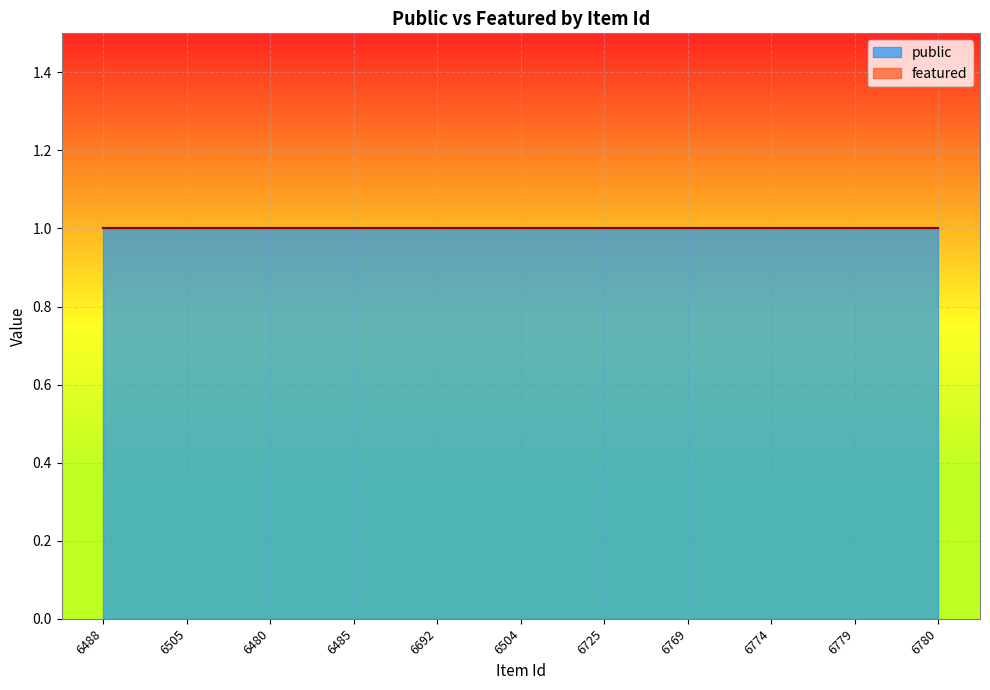

What is the value of the public point at the 3rd from the left?

1